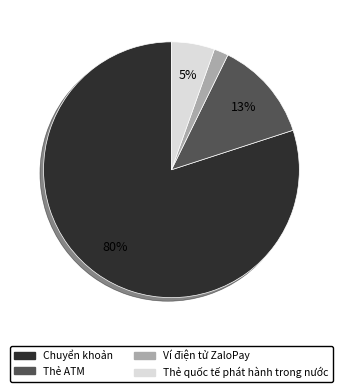

How many segments does this pie chart have?

4